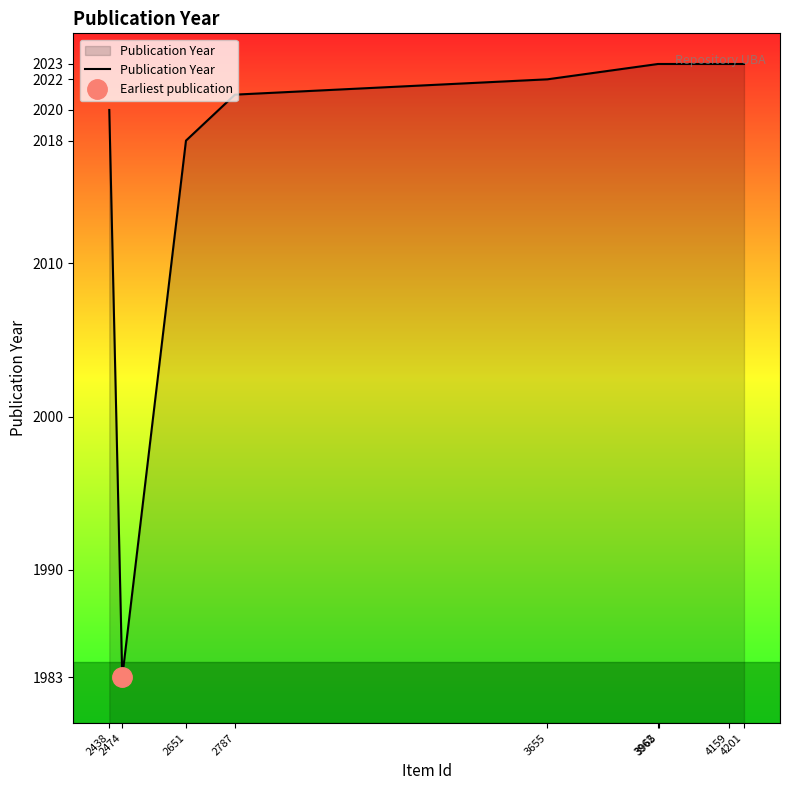

At which label is the value closest to 2003?

2651